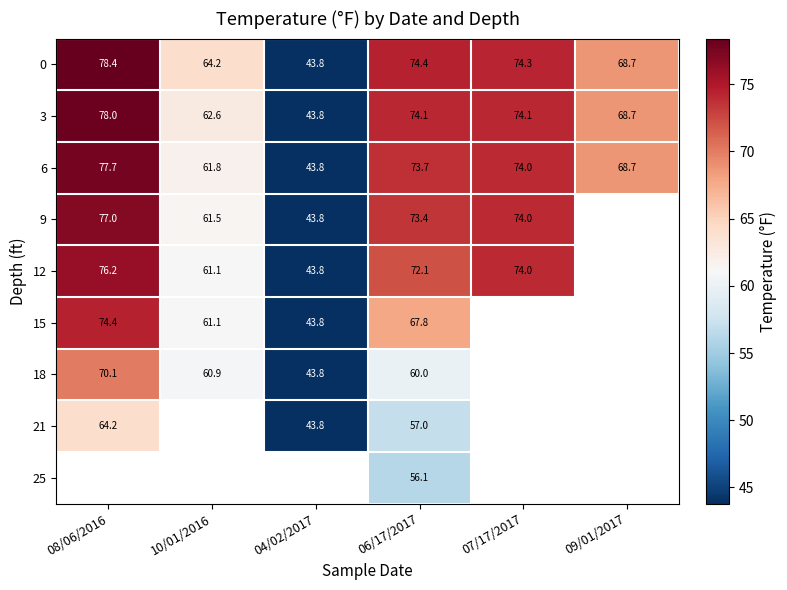

What is the lowest value of the 6 series?

43.8